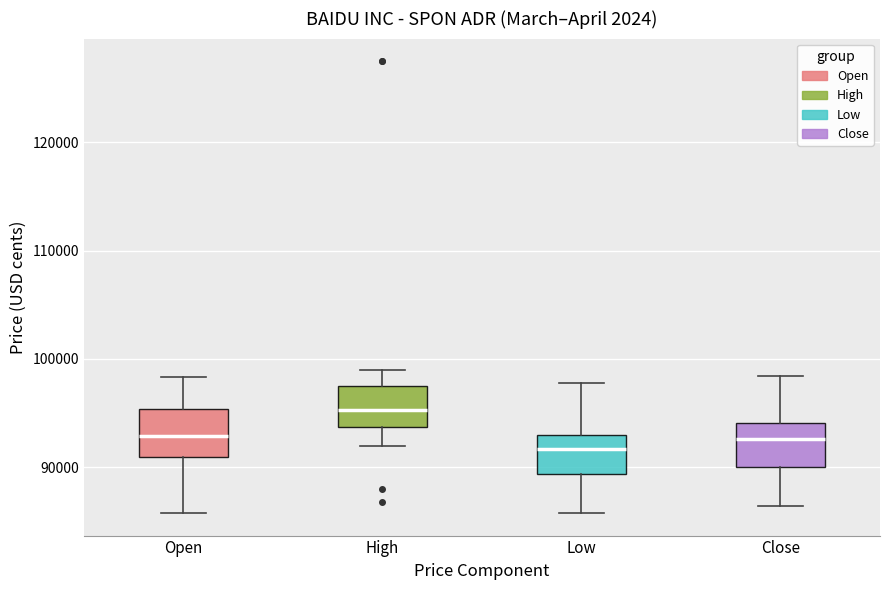

Where is the upper edge of the box for Low on the y-axis? The values are not printed on the chart, so give them approximately, as read against the axis.

93000